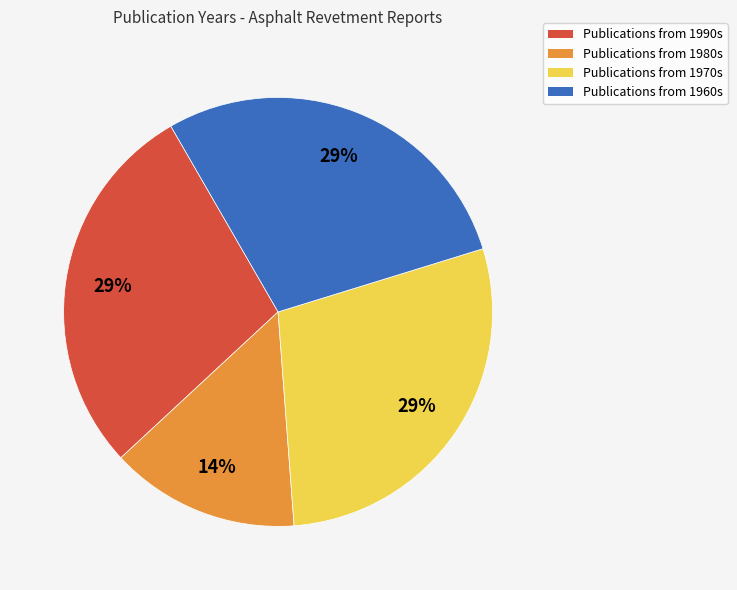

To the nearest percent, what portion does Publications from 1990s represent?

29%